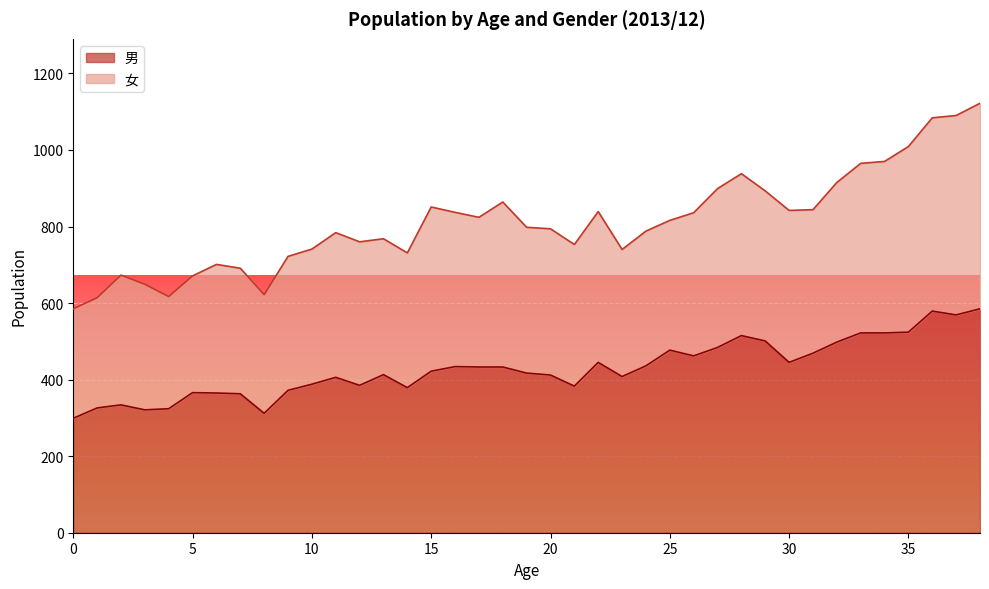

What is the value of the 33rd point from the left?

498